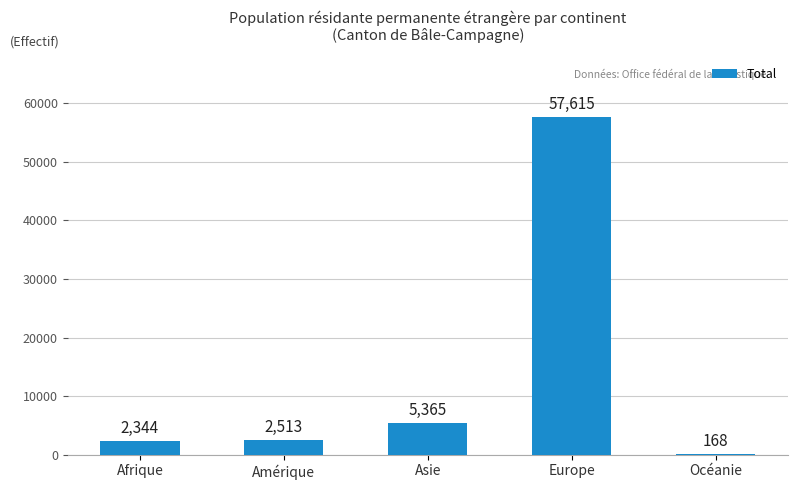

What is the greatest value displayed?

57615